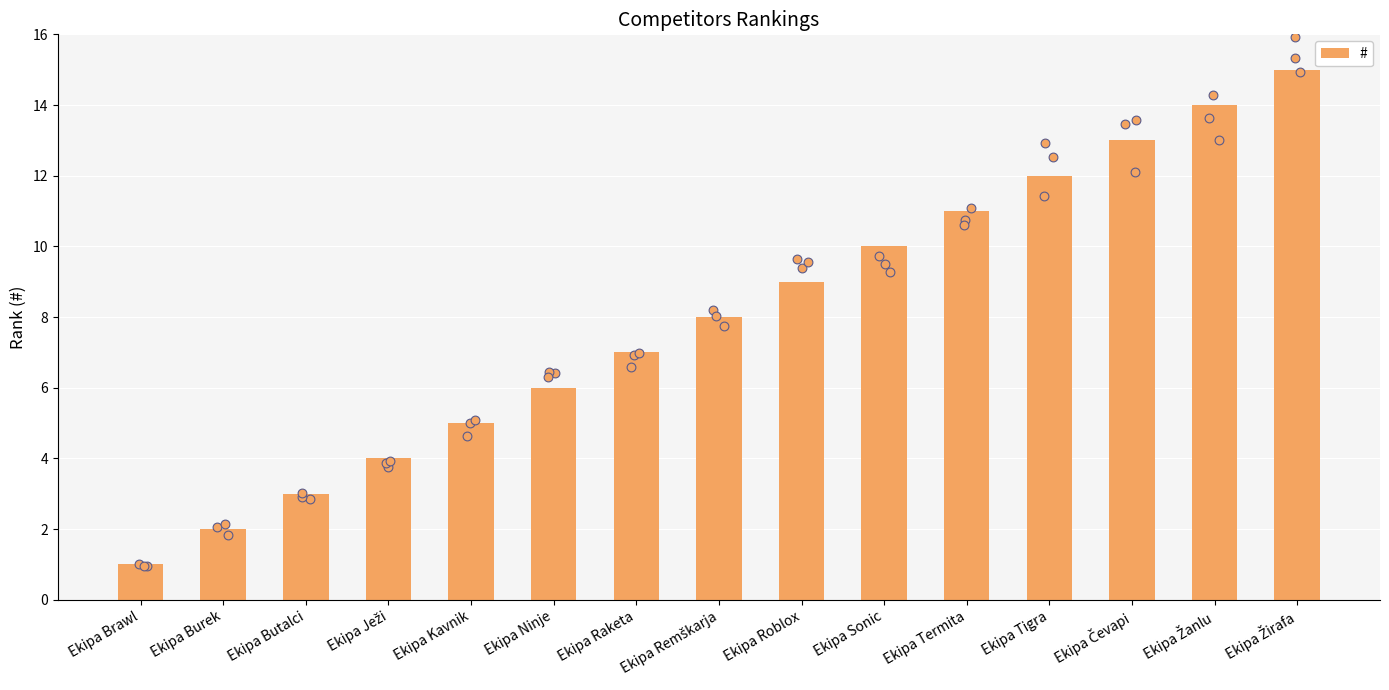

What is the change in value from Ekipa Brawl to Ekipa Roblox?

+8